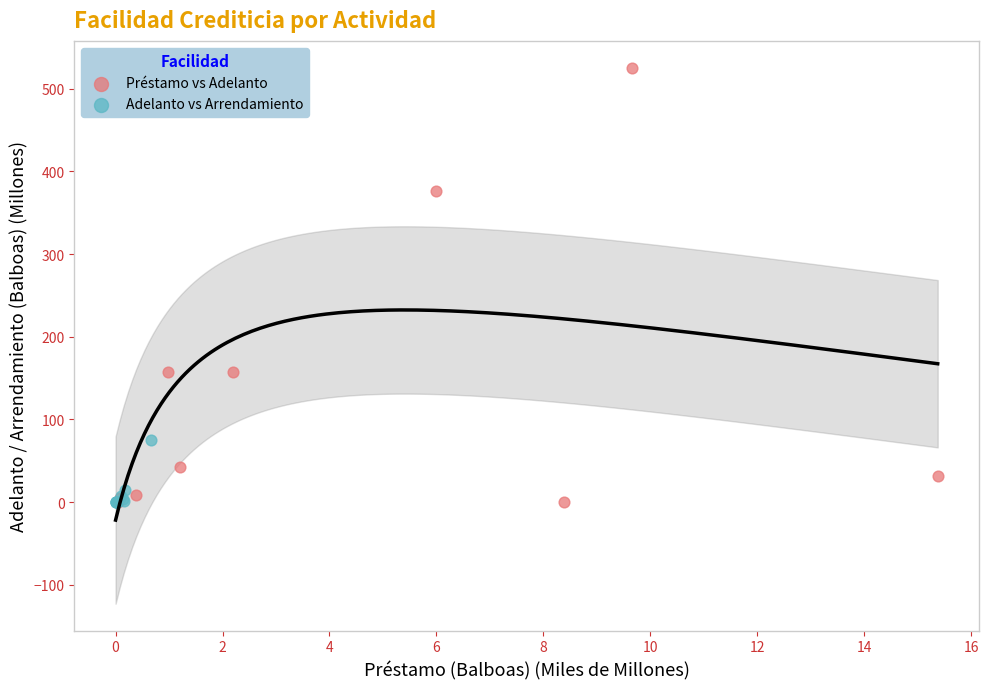

Which series has the widest spread of Y values?

Préstamo vs Adelanto